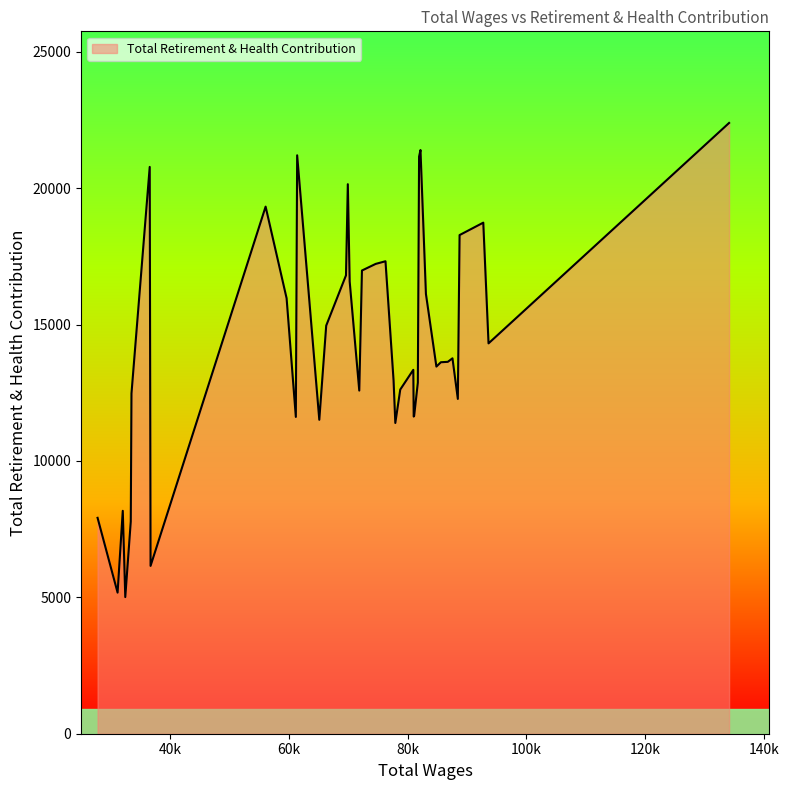

What is the difference between the maximum and minimum values?

17385